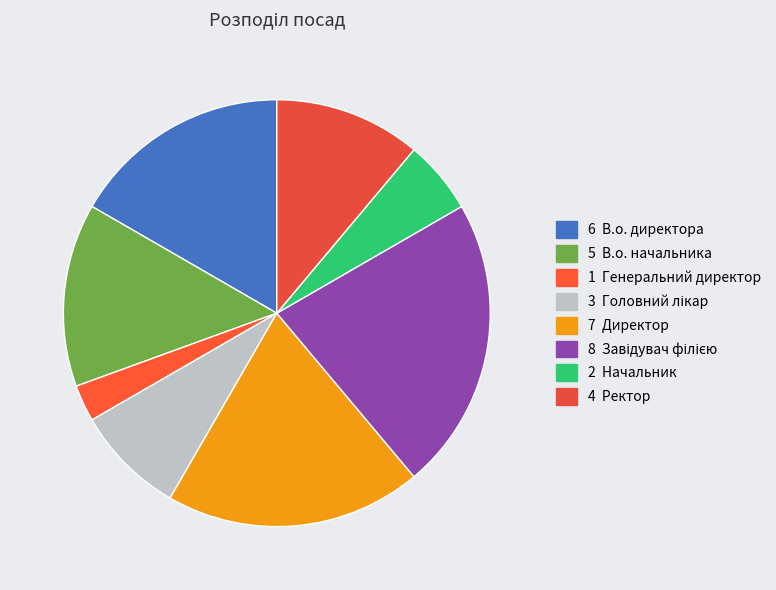

How many segments does this pie chart have?

8